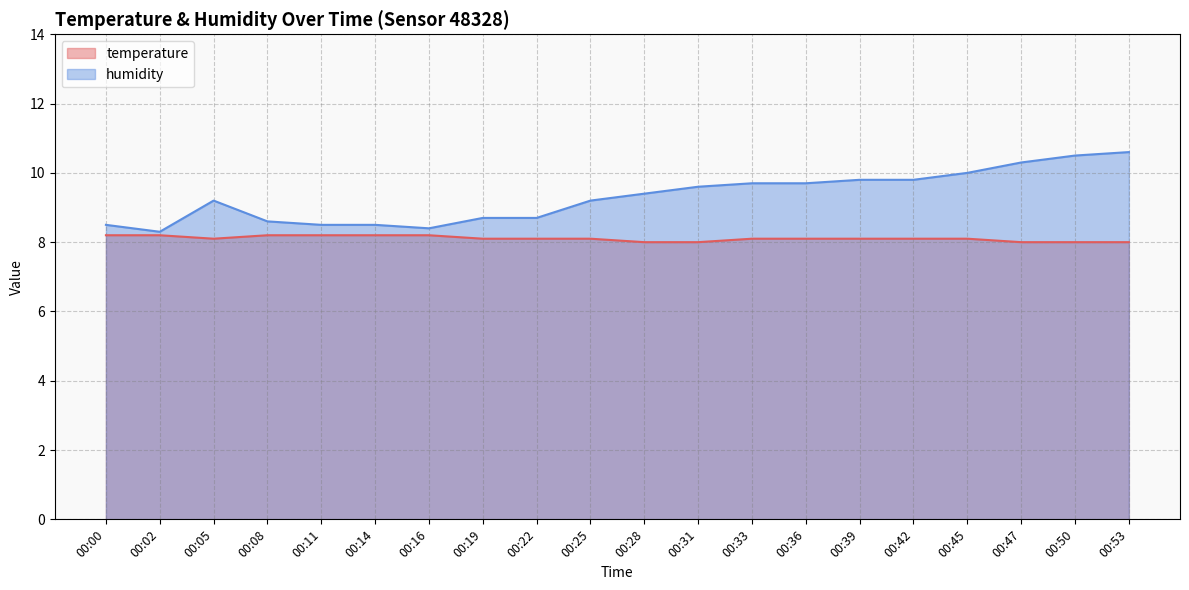

Between 00:19 and 00:45, which series saw the biggest shift?

humidity